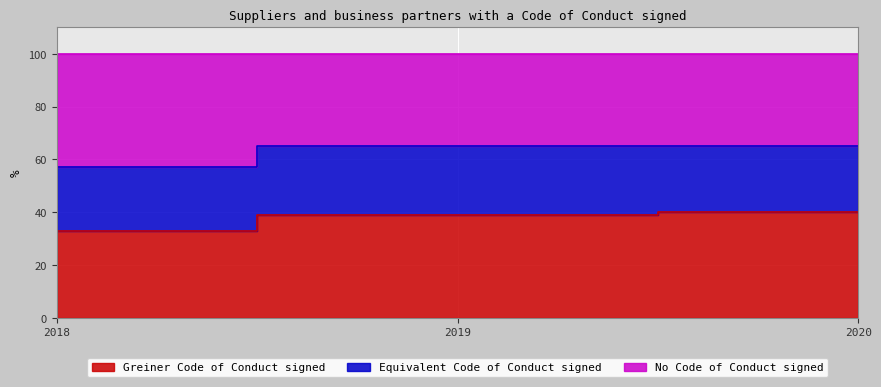

At which label does No Code of Conduct signed reach its minimum?

2018